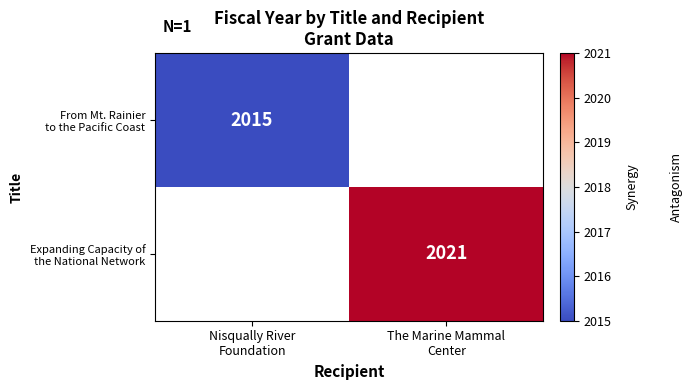

How many distinct data groups are displayed?

2